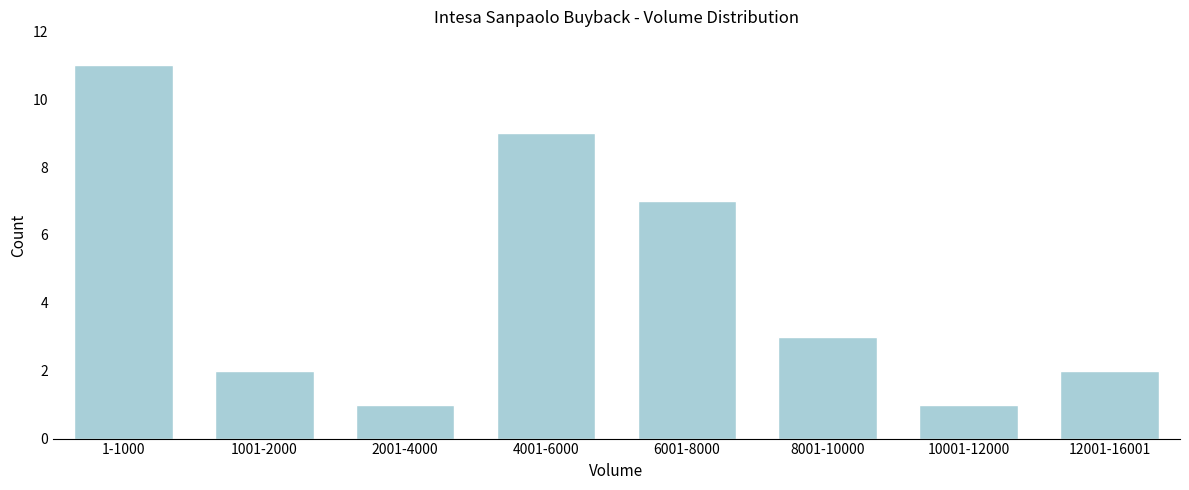

Reading left to right, what are all the values shown in this chart?

11	2	1	9	7	3	1	2